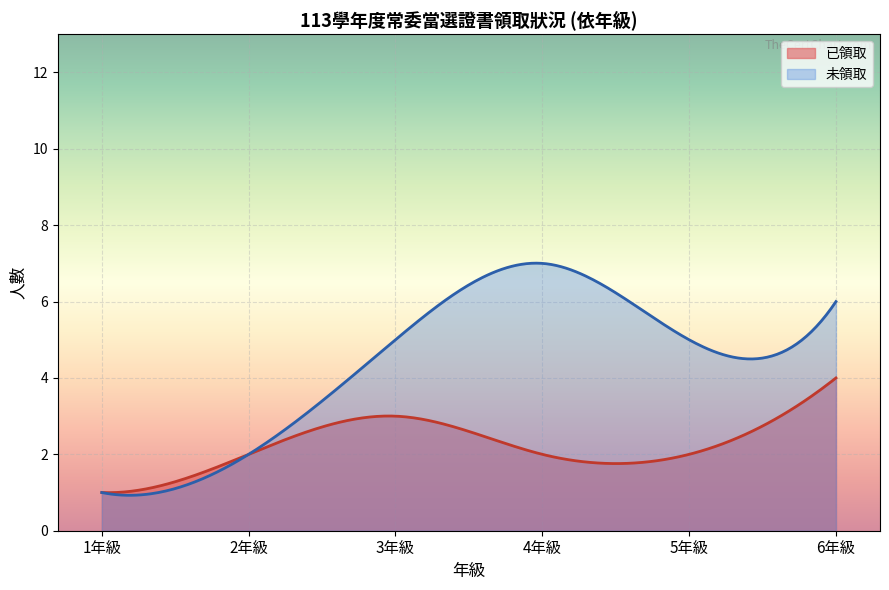

List the series in order of their overall mean, lowest first.

已領取, 未領取